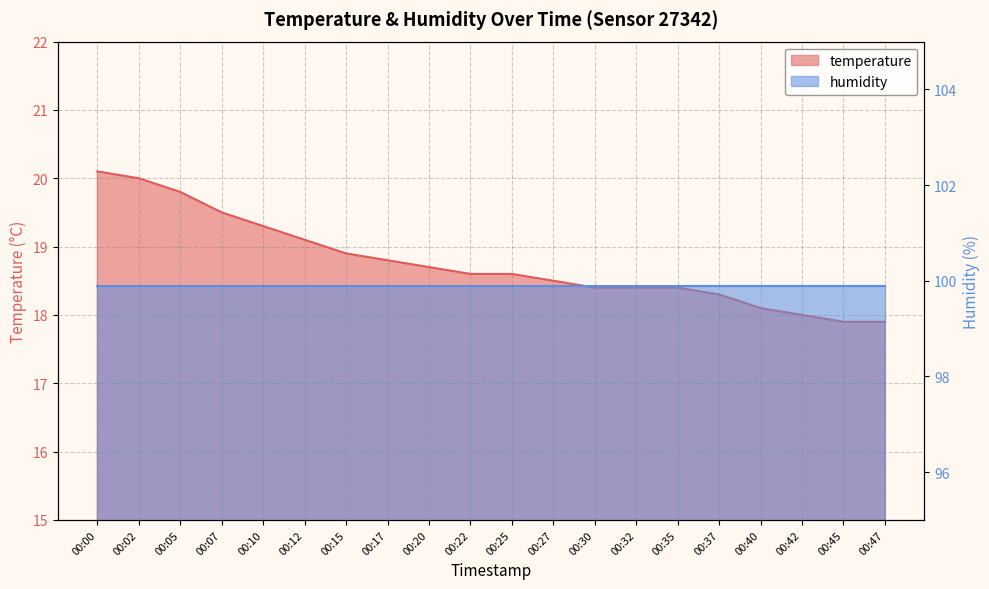

What is the value of the 18th point from the left?

18.0